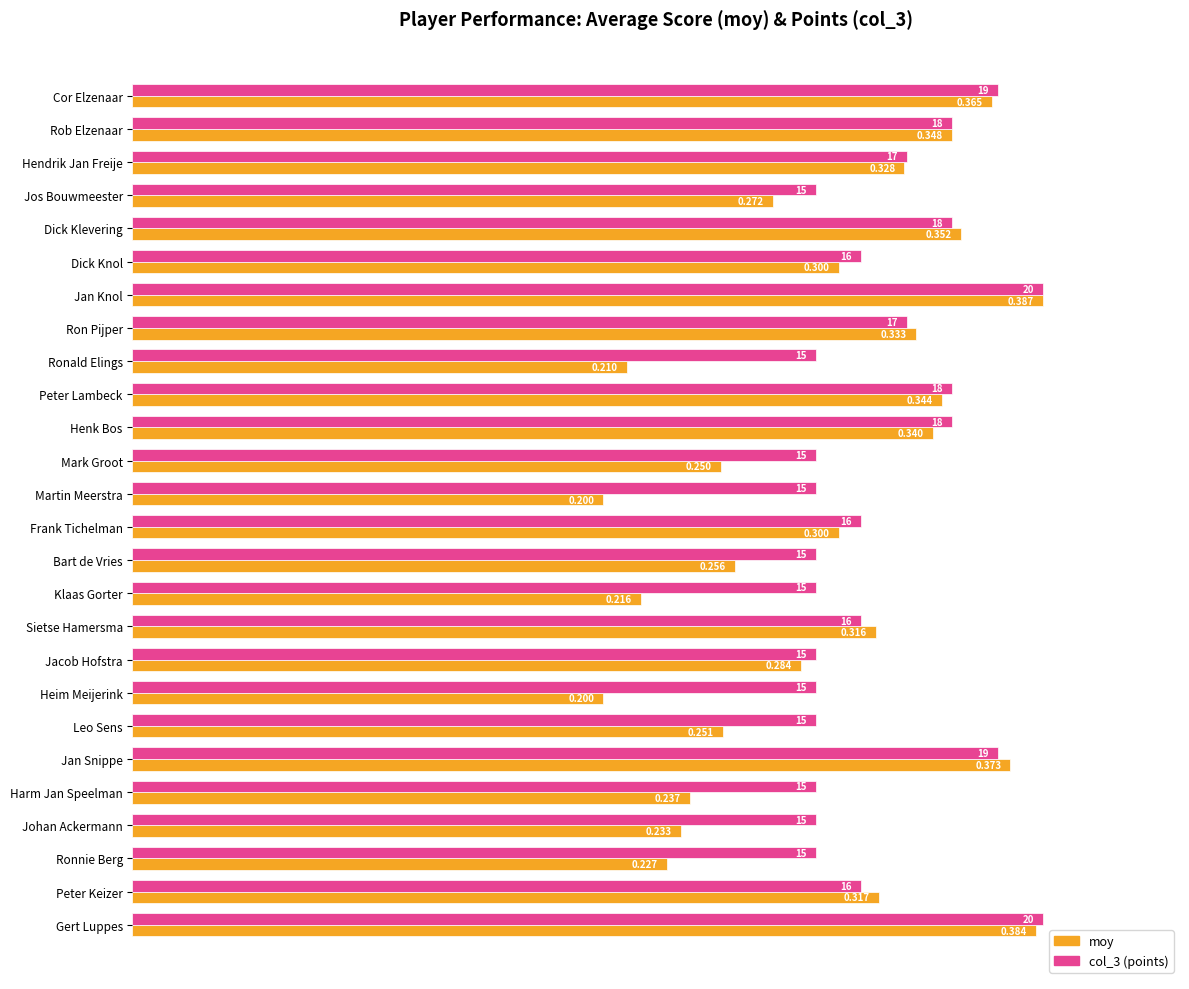

What are all the series names shown in the legend?

moy, col_3 (points)